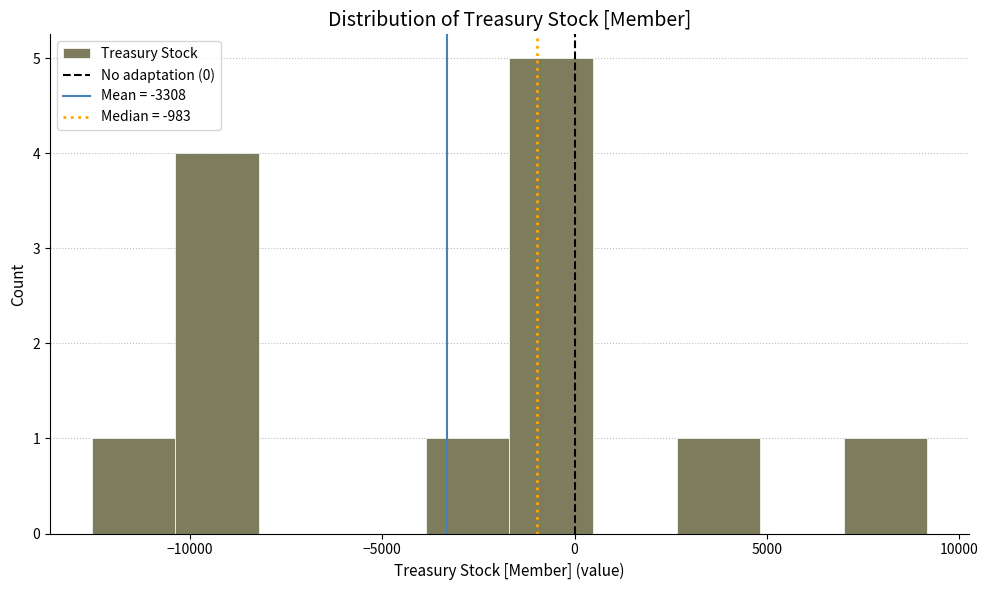

Reading left to right, transcribe this chart: for each bar, give the range it covers on the x-axis and its height. Neither the bar edges nor the heights are printed on the chart, so give them approximately, as read against the axes.

-12500 to -10500: 1
-10500 to -8000: 4
-8000 to -6000: 0
-6000 to -4000: 0
-4000 to -1500: 1
-1500 to 500: 5
500 to 2500: 0
2500 to 5000: 1
5000 to 7000: 0
7000 to 9000: 1